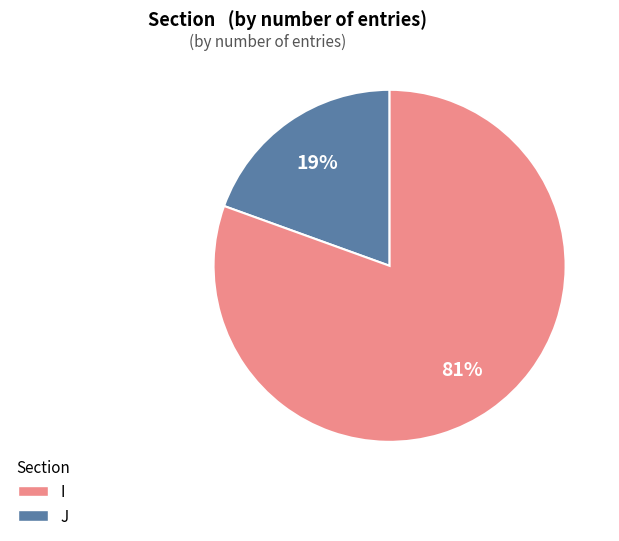

What is the smallest slice in the pie chart?

I